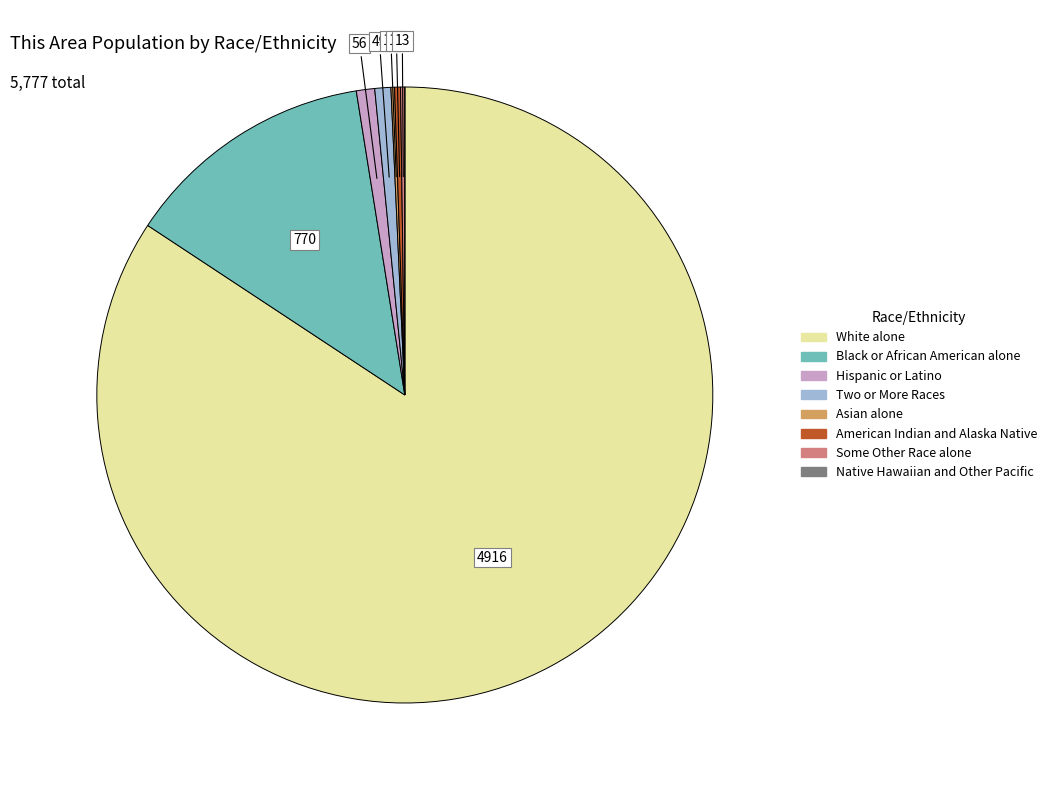

Is there a majority slice in this chart?

Yes